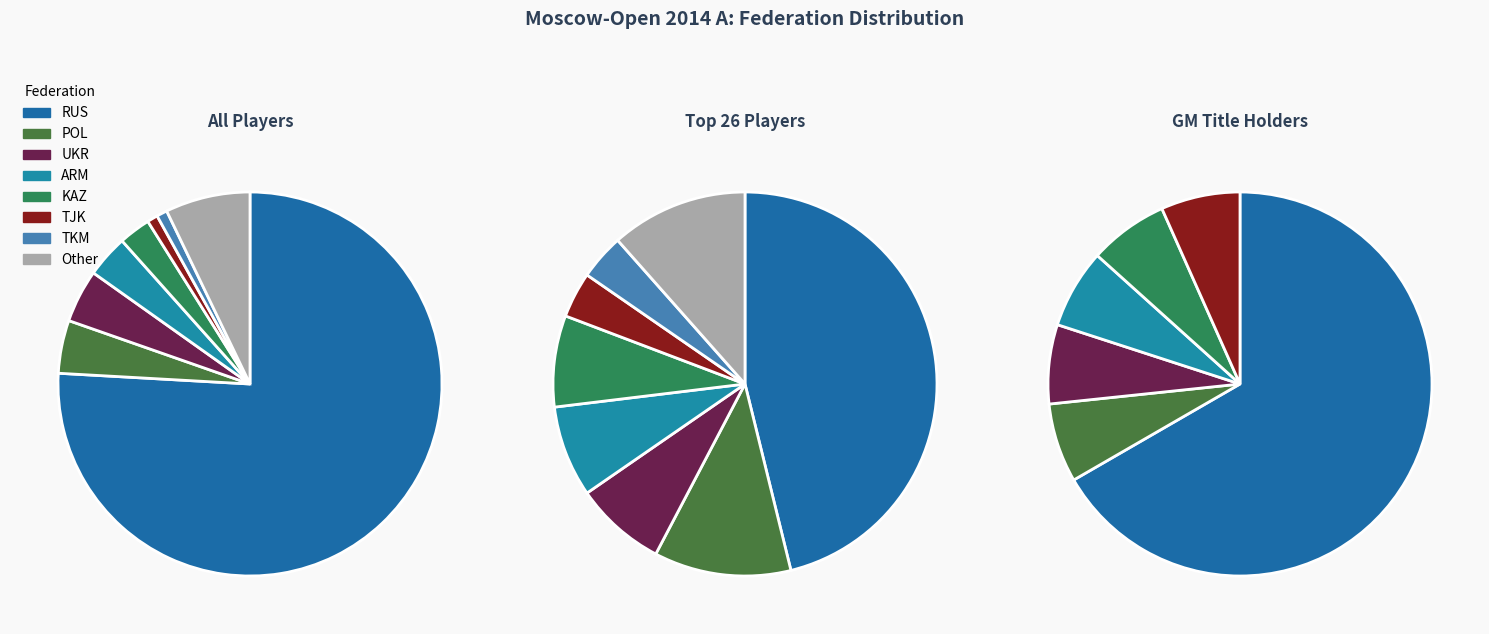

Rank the categories by value from highest to lowest.

RUS, Other, POL, UKR, ARM, KAZ, TJK, TKM